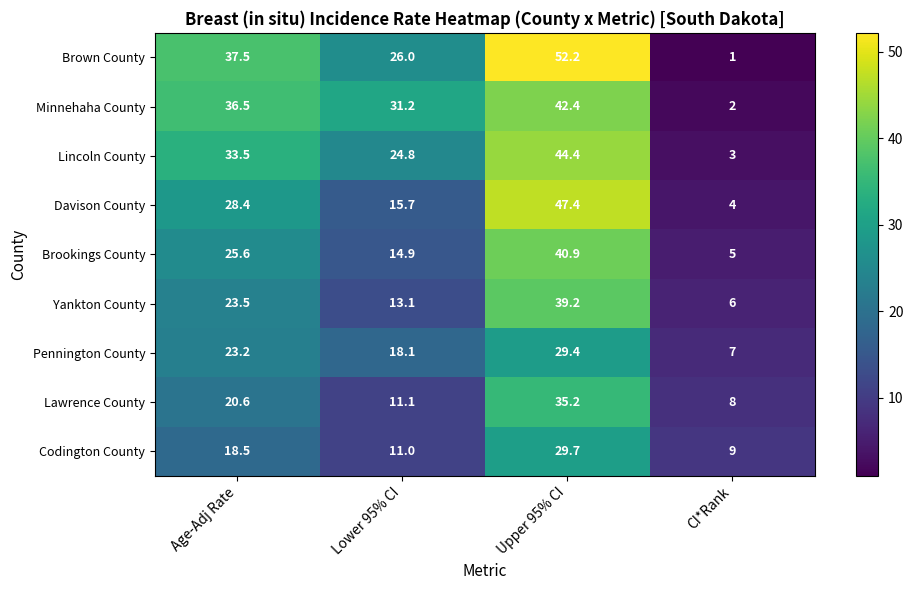

At which label is Brown County closest to 26?

Lower 95% CI